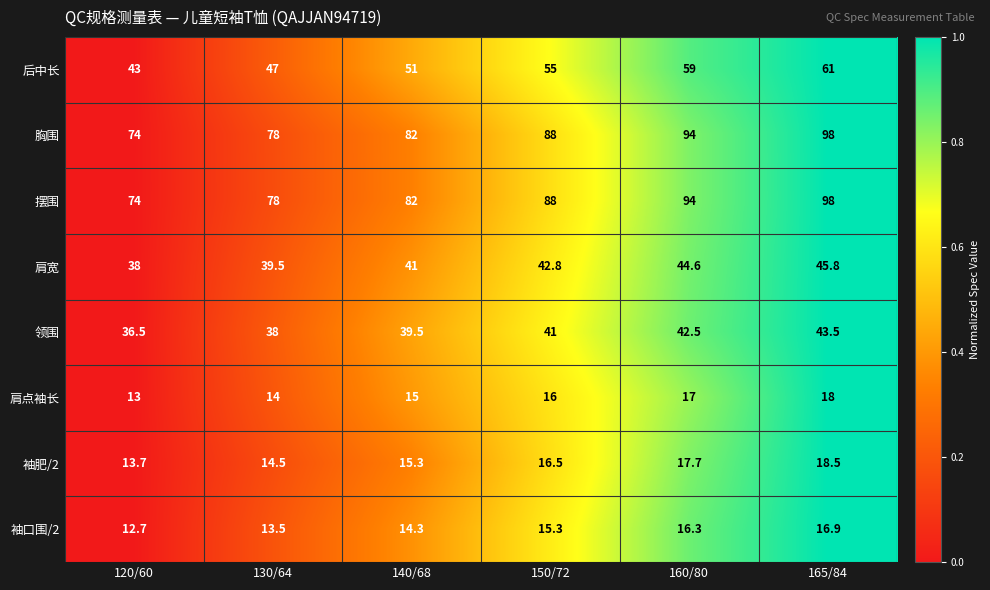

At which label does 后中长 reach its minimum?

120/60